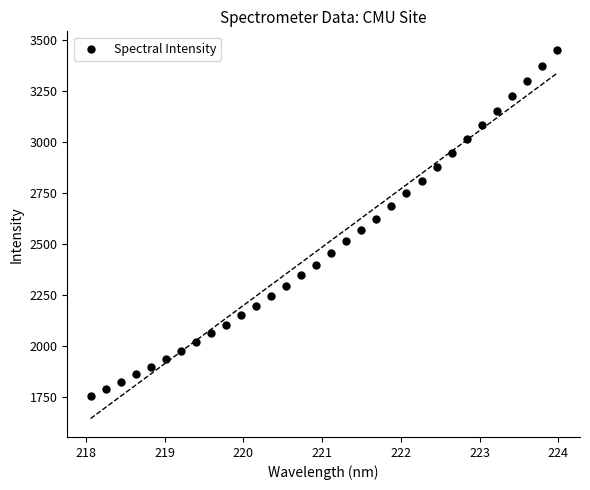

What is the range of X values (max minus min)?

5.9